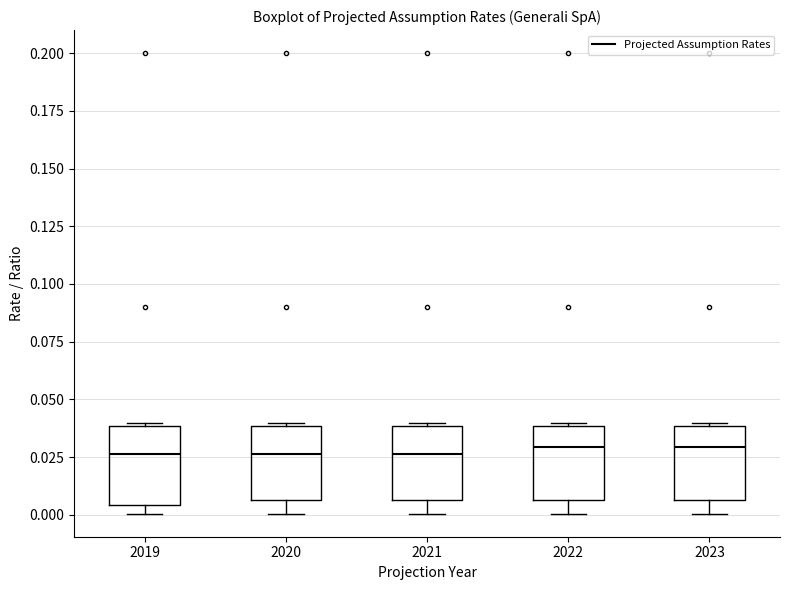

Where does the median line of the box at x = 2022 sit on the y-axis? The values are not printed on the chart, so give them approximately, as read against the axis.

0.030